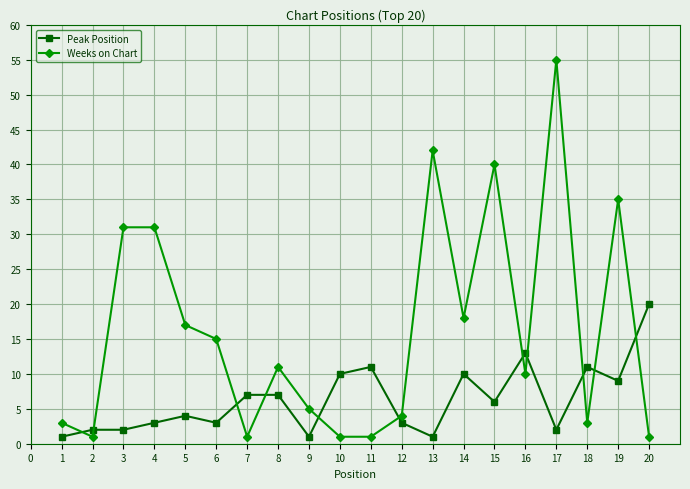

What is the sum of all Weeks on Chart values?

325